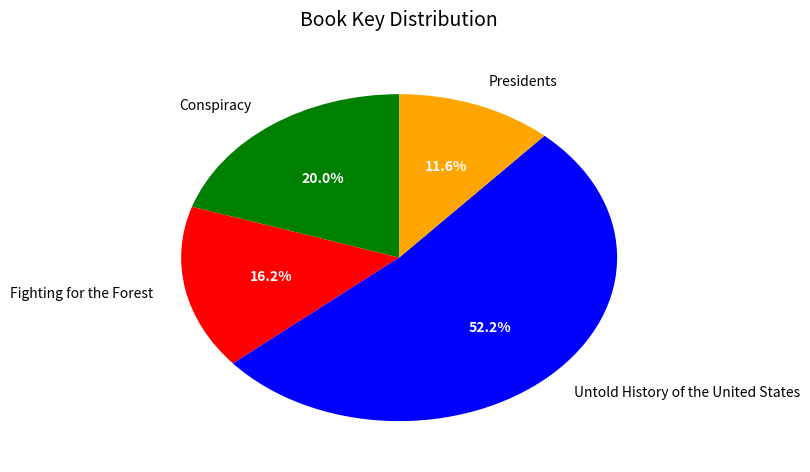

Which category accounts for the majority?

Untold History of the United States